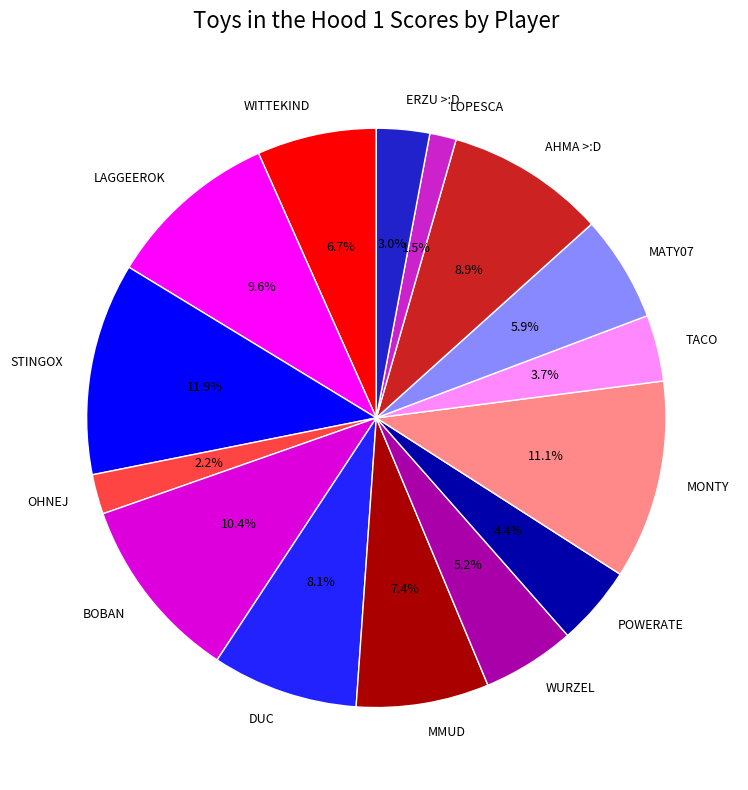

Count the number of slices in the pie.

15